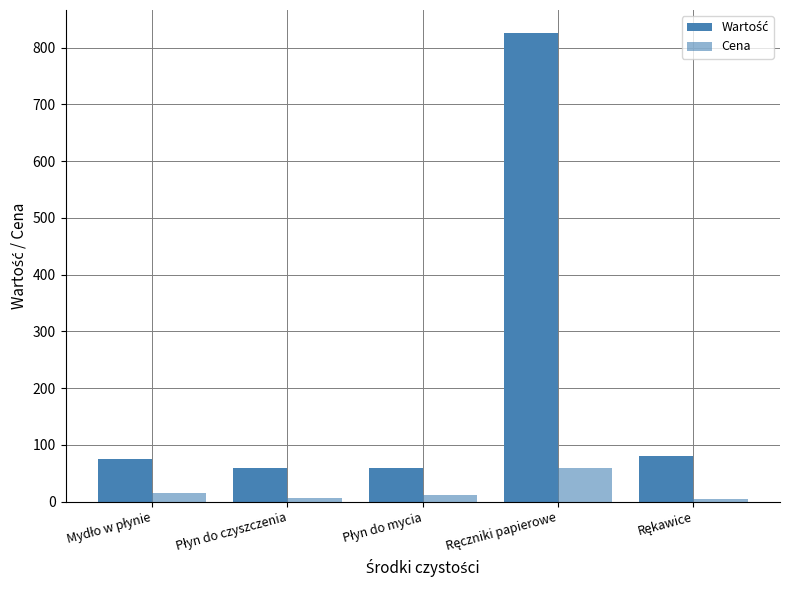

Reading left to right, transcribe all the data shown in this chart.

Wartość: Mydło w płynie=75	Płyn do czyszczenia=60	Płyn do mycia=60	Ręczniki papierowe=825	Rękawice=80
Cena: Mydło w płynie=15	Płyn do czyszczenia=6	Płyn do mycia=12	Ręczniki papierowe=60	Rękawice=4